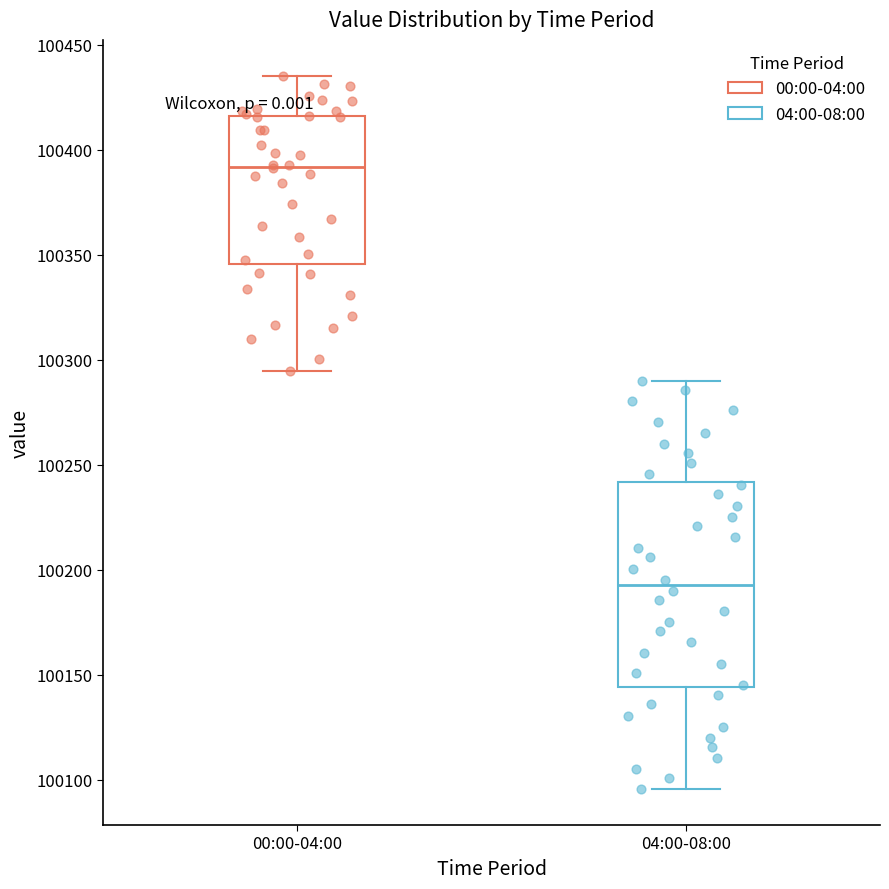

Comparing the boxes themselves (not the whiskers), which one is the tallest?

04:00-08:00